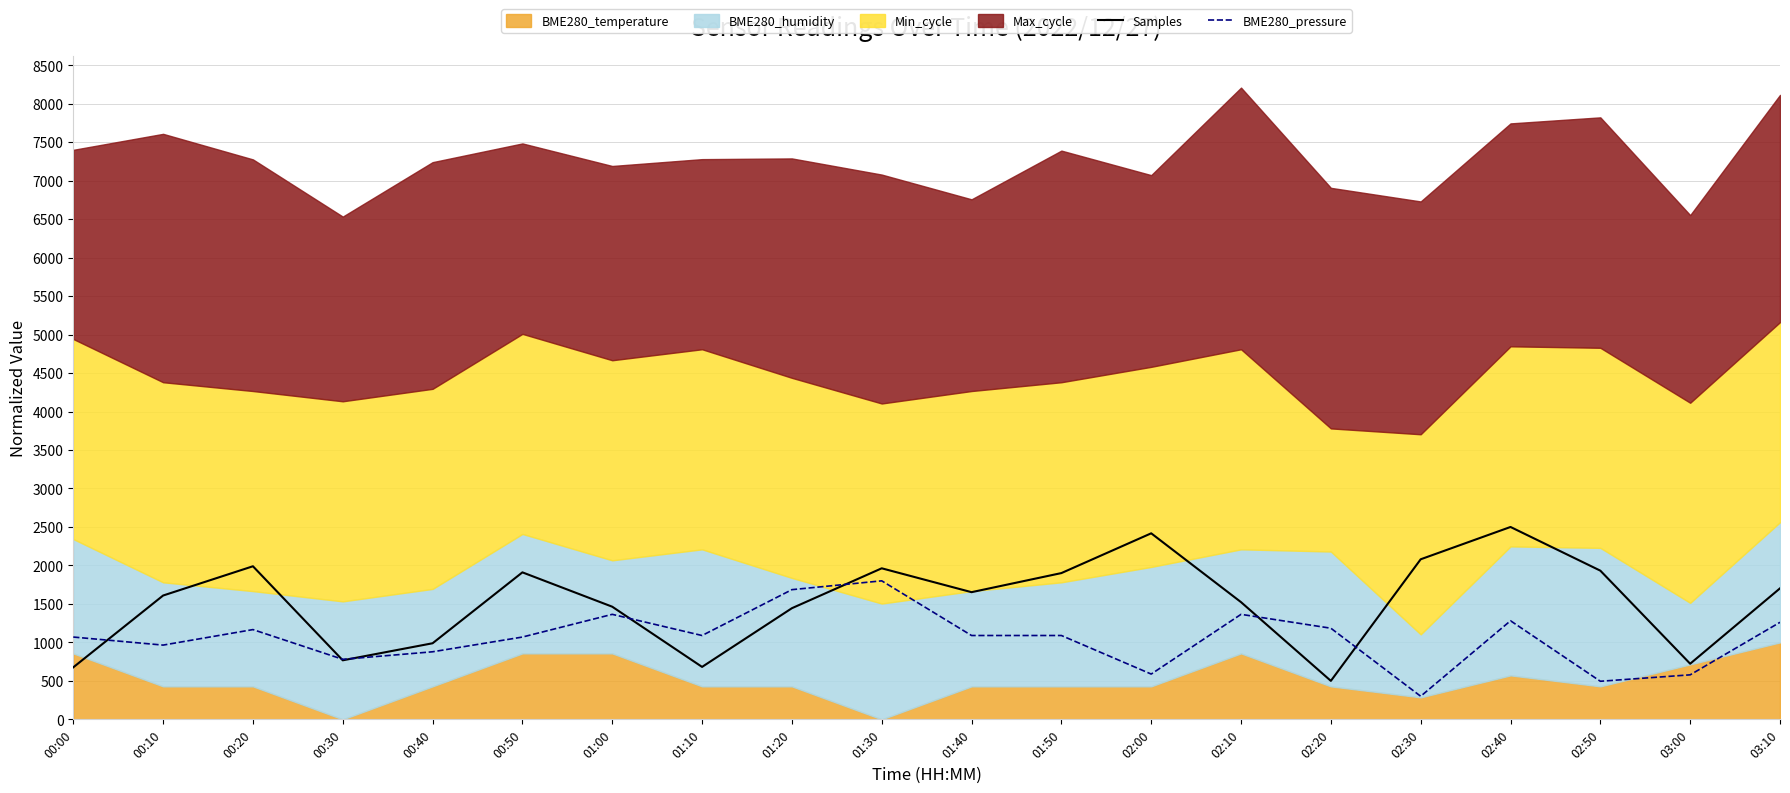

After their last crossing, which series has the higher values: Samples or BME280_pressure?

Samples